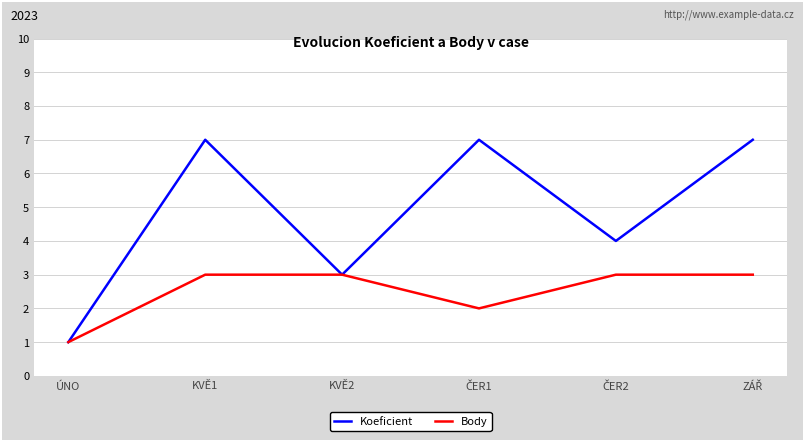

List the series in order of their peak value, lowest first.

Body, Koeficient